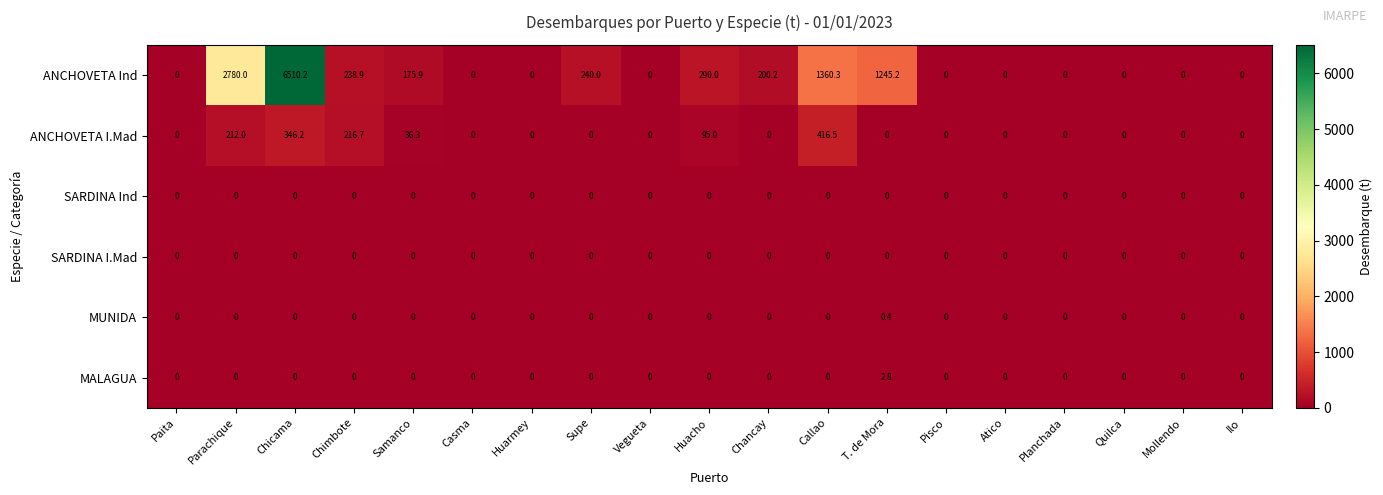

True or false: ANCHOVETA Ind has a value of 0.0 at Planchada.

True